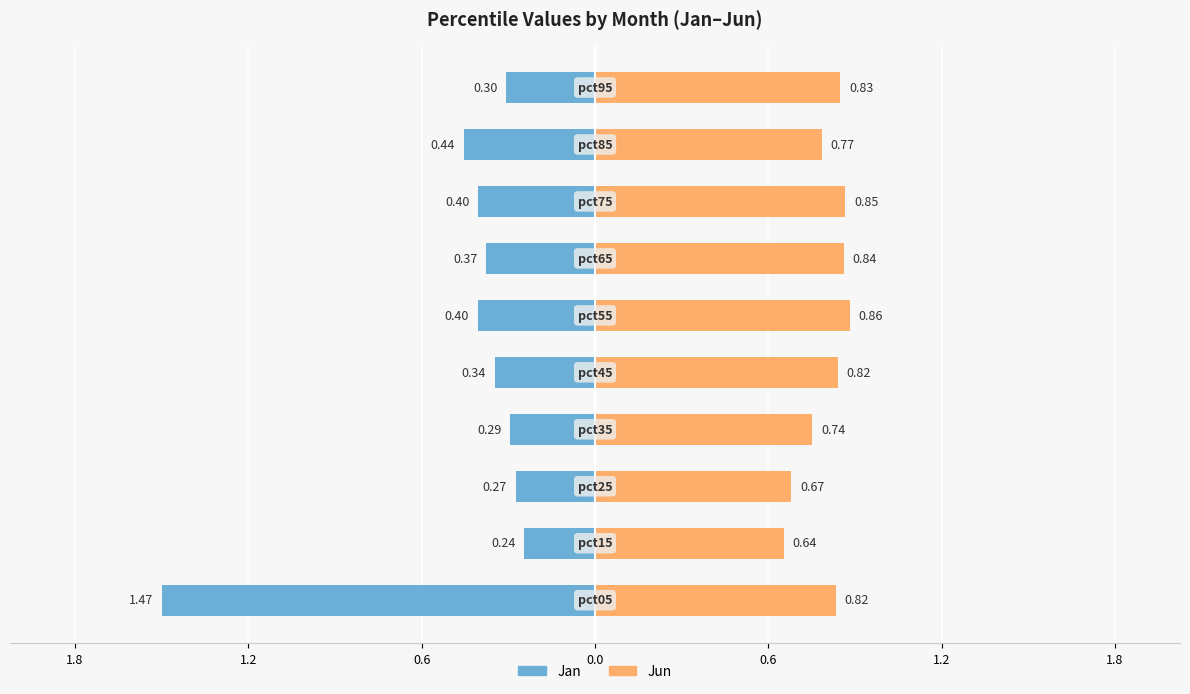

Between 0.0 and 9, which series saw the biggest shift?

Jun